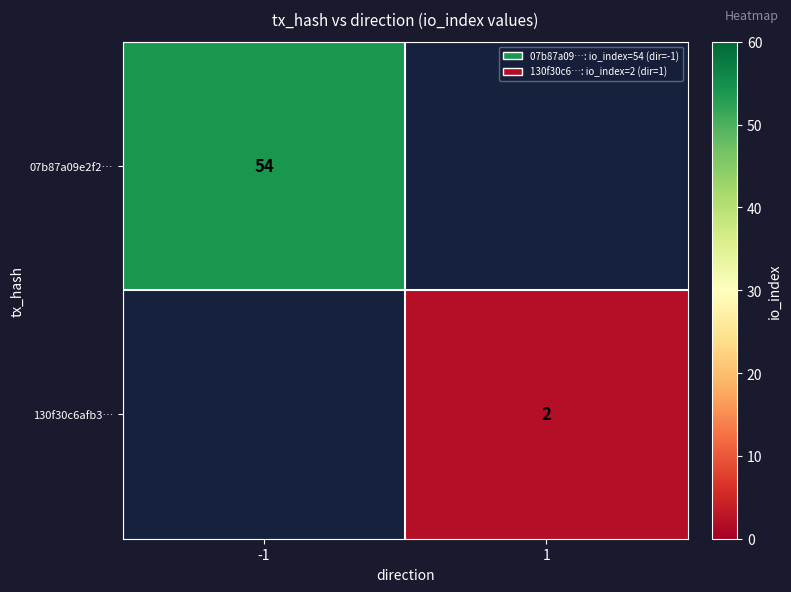

Is it true that 130f30c6afb3… equals 2 at 1?

True